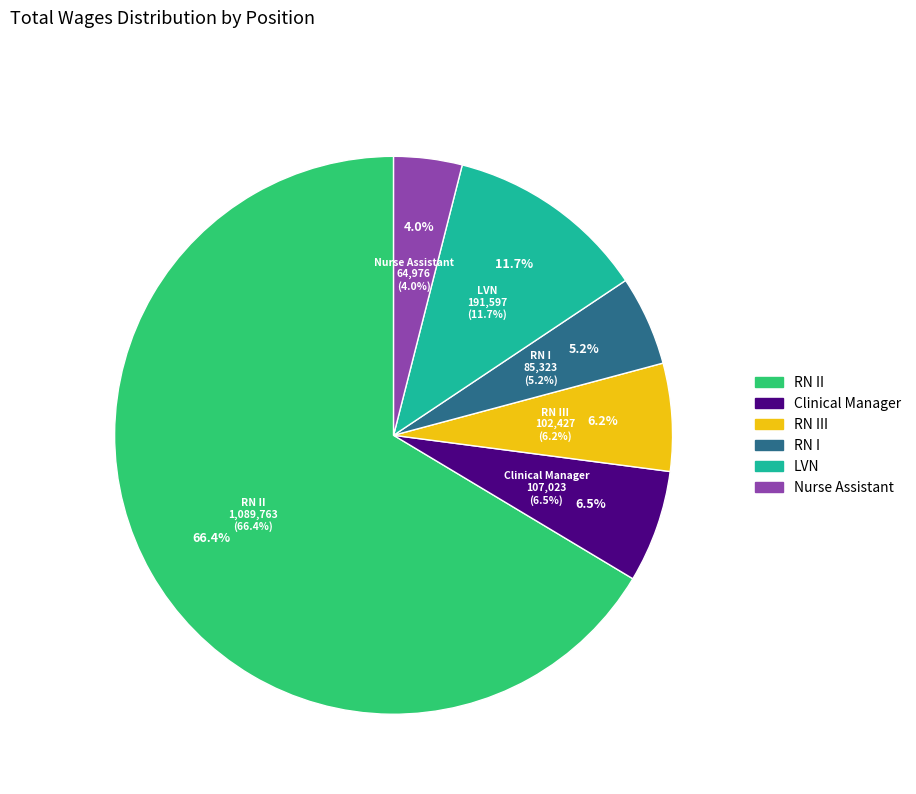

How much of the chart is everything except LVN?

88.3%